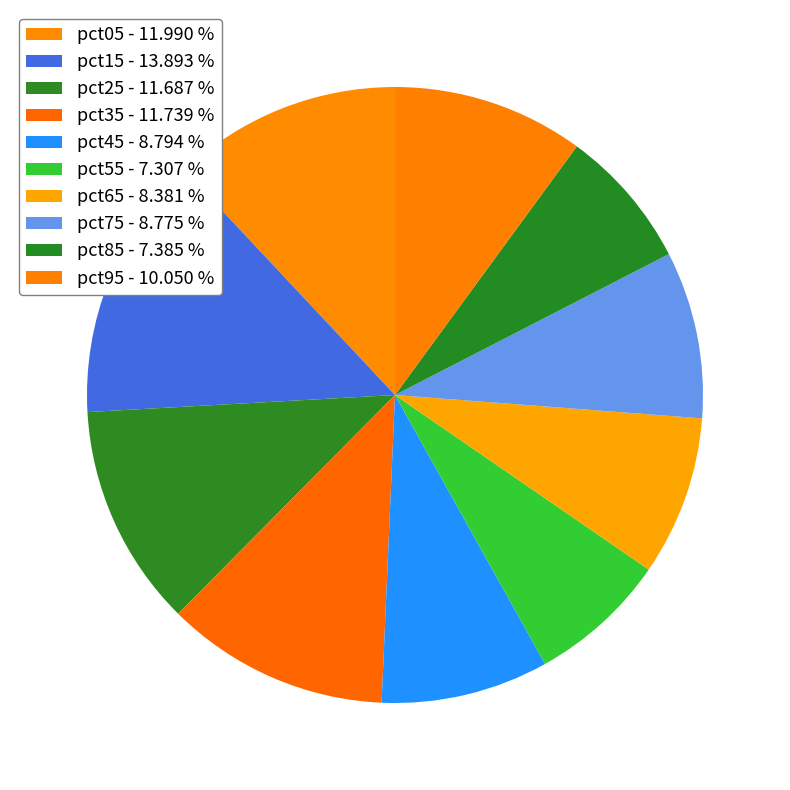

Is pct75 the majority of the pie?

No